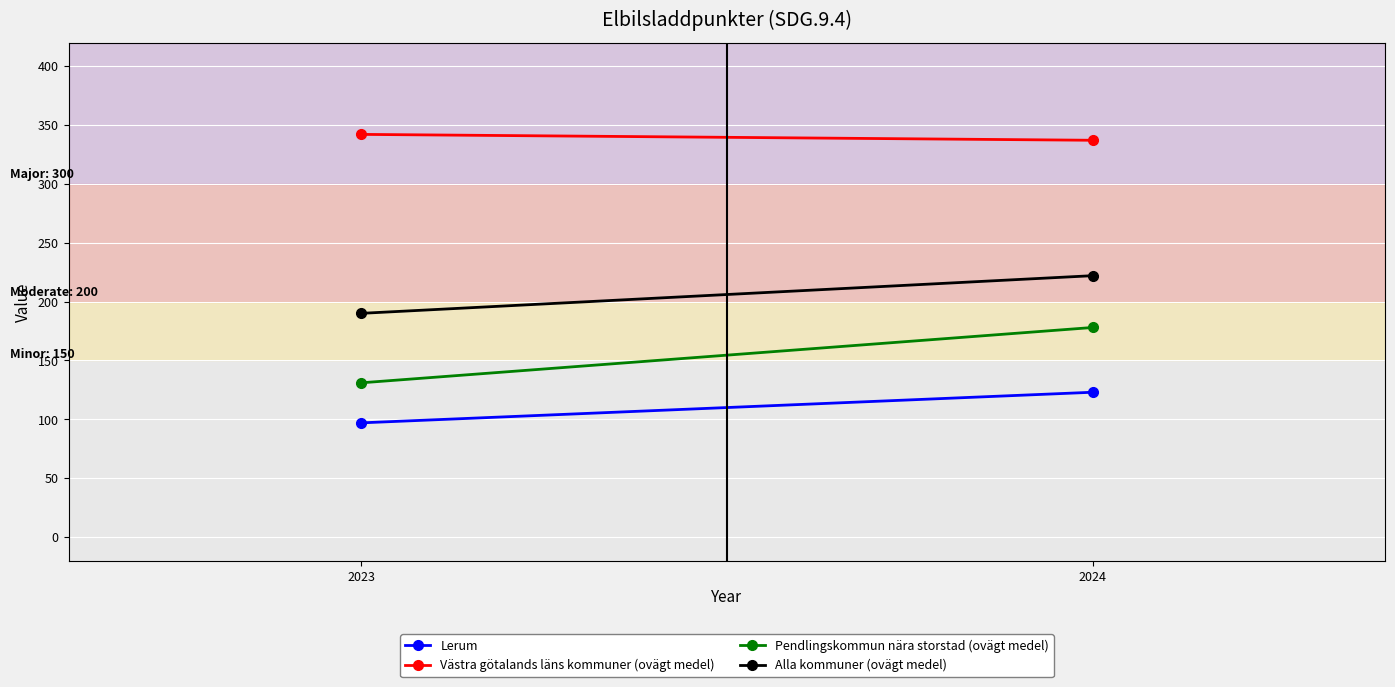

How many lines are shown in the chart?

4